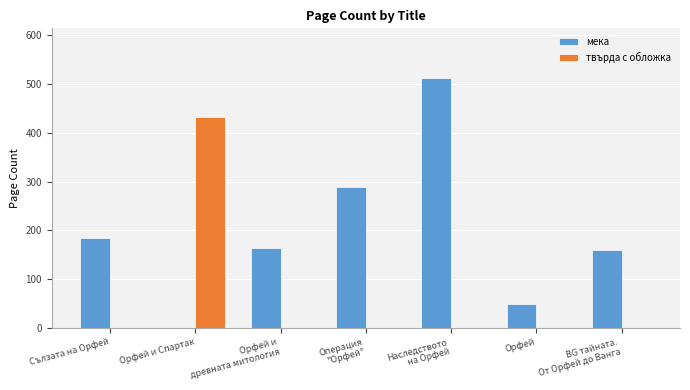

What is the total value across all series at Сълзата на Орфей?

184